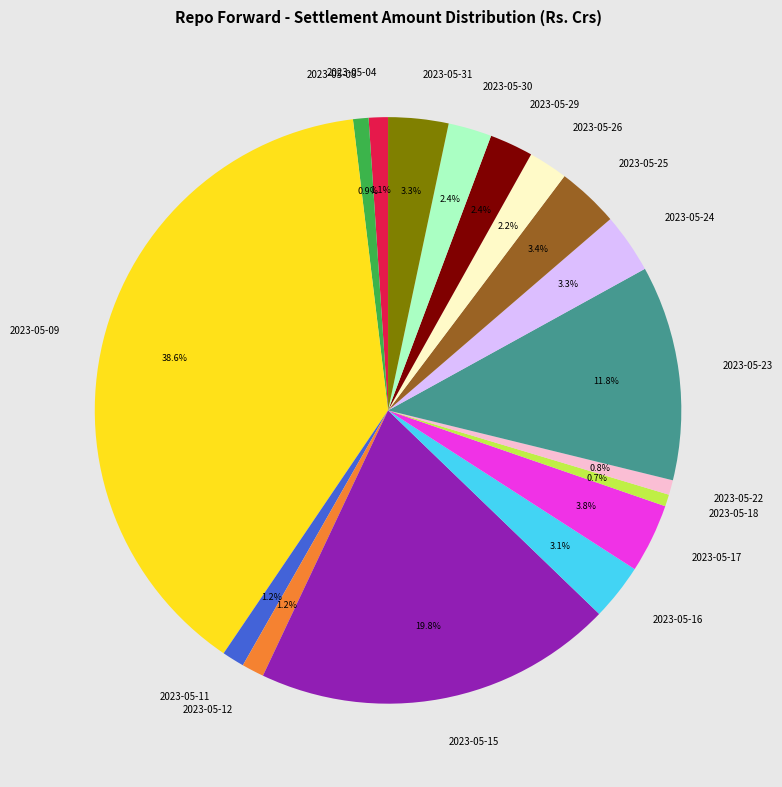

Is it true that 2023-05-24 is 3% of the pie?

True